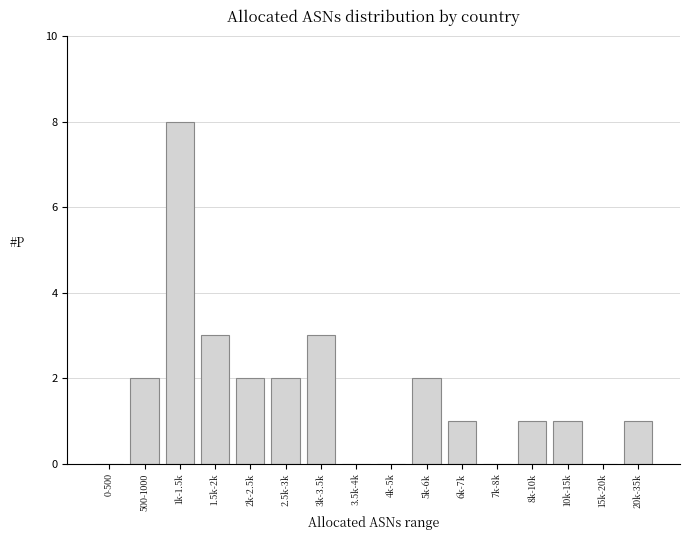

Reading left to right, list all the values displayed in this chart.

0-500=0	500-1000=2	1k-1.5k=8	1.5k-2k=3	2k-2.5k=2	2.5k-3k=2	3k-3.5k=3	3.5k-4k=0	4k-5k=0	5k-6k=2	6k-7k=1	7k-8k=0	8k-10k=1	10k-15k=1	15k-20k=0	20k-35k=1